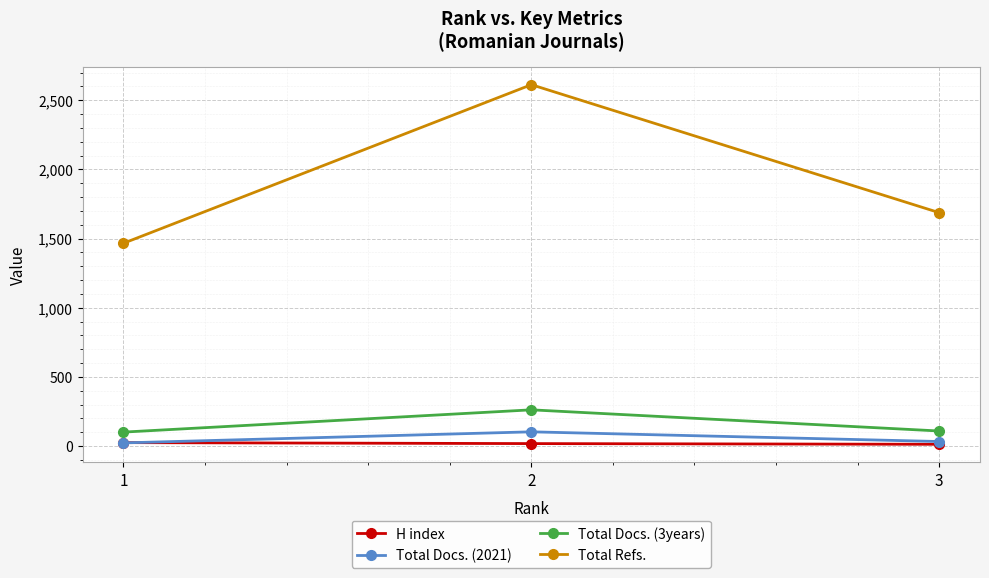

What is the minimum value for Total Refs.?

1466